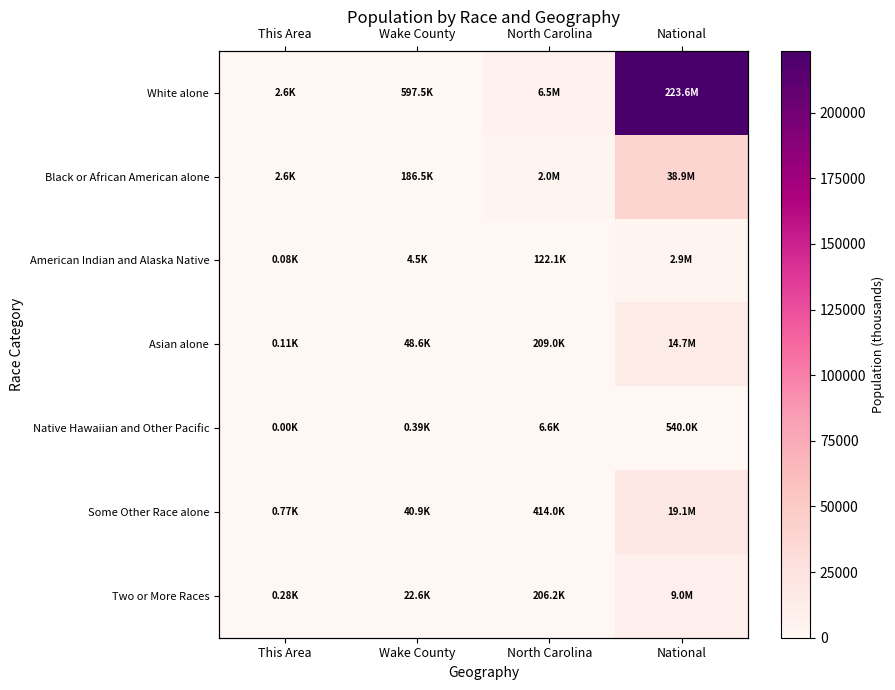

What is the highest value of the Asian alone series?

14674.3